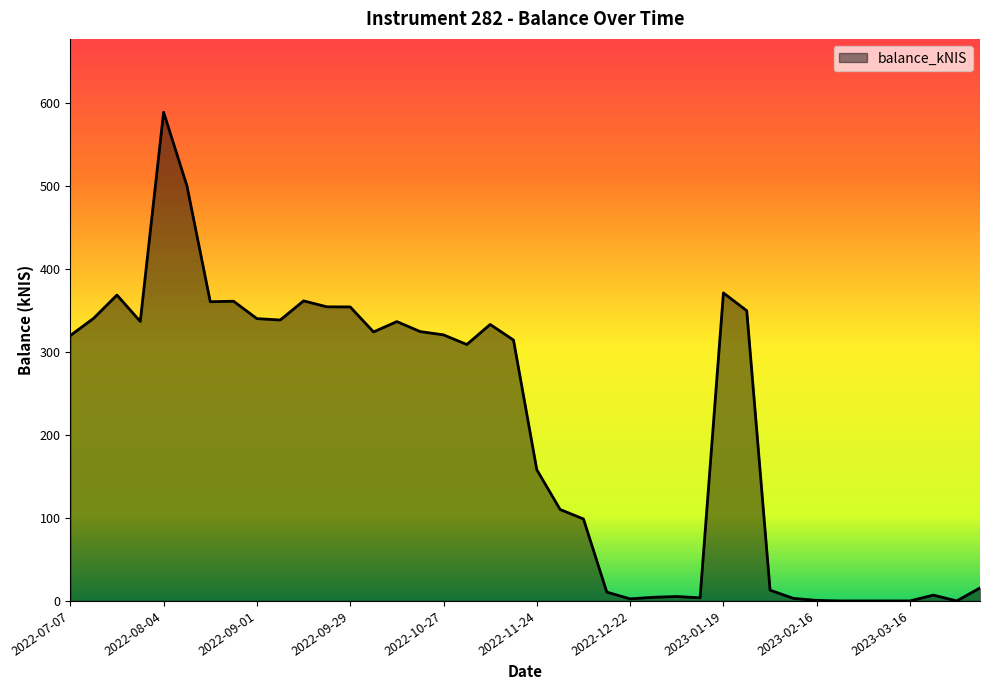

What is the greatest value displayed?

588.6